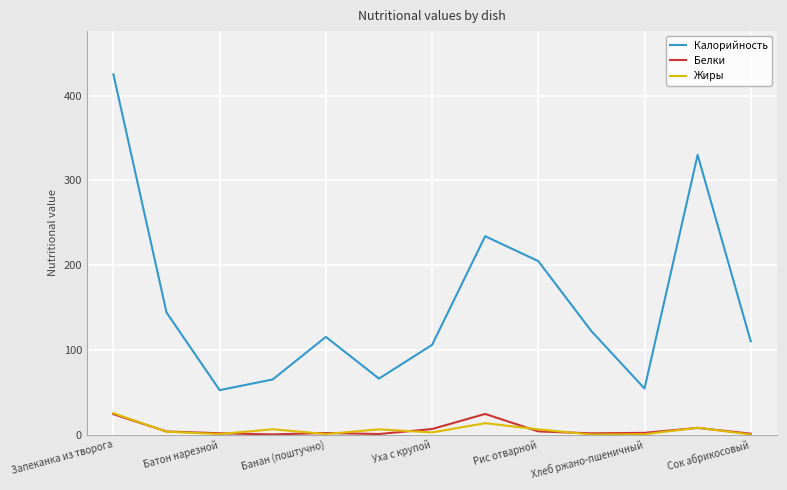

Which series has the largest range (max minus min)?

Калорийность